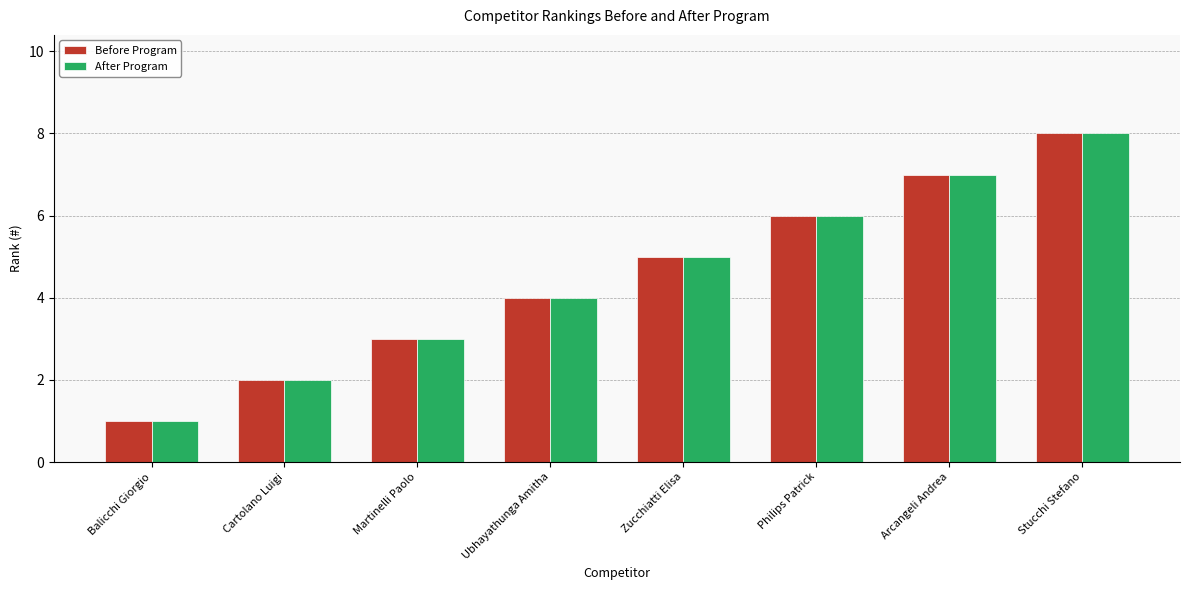

List the labels in order of After Program value, smallest first.

Balicchi Giorgio, Cartolano Luigi, Martinelli Paolo, Ubhayathunga Amitha, Zucchiatti Elisa, Philips Patrick, Arcangeli Andrea, Stucchi Stefano